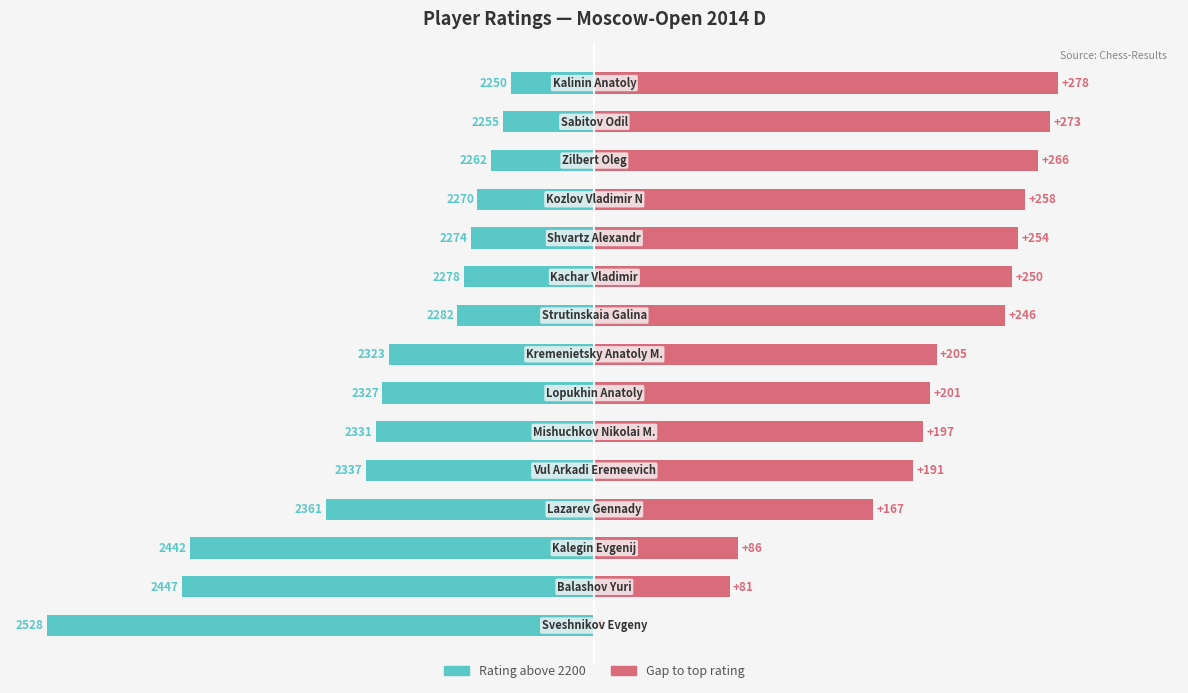

At which category is the sum across all series the highest?

14